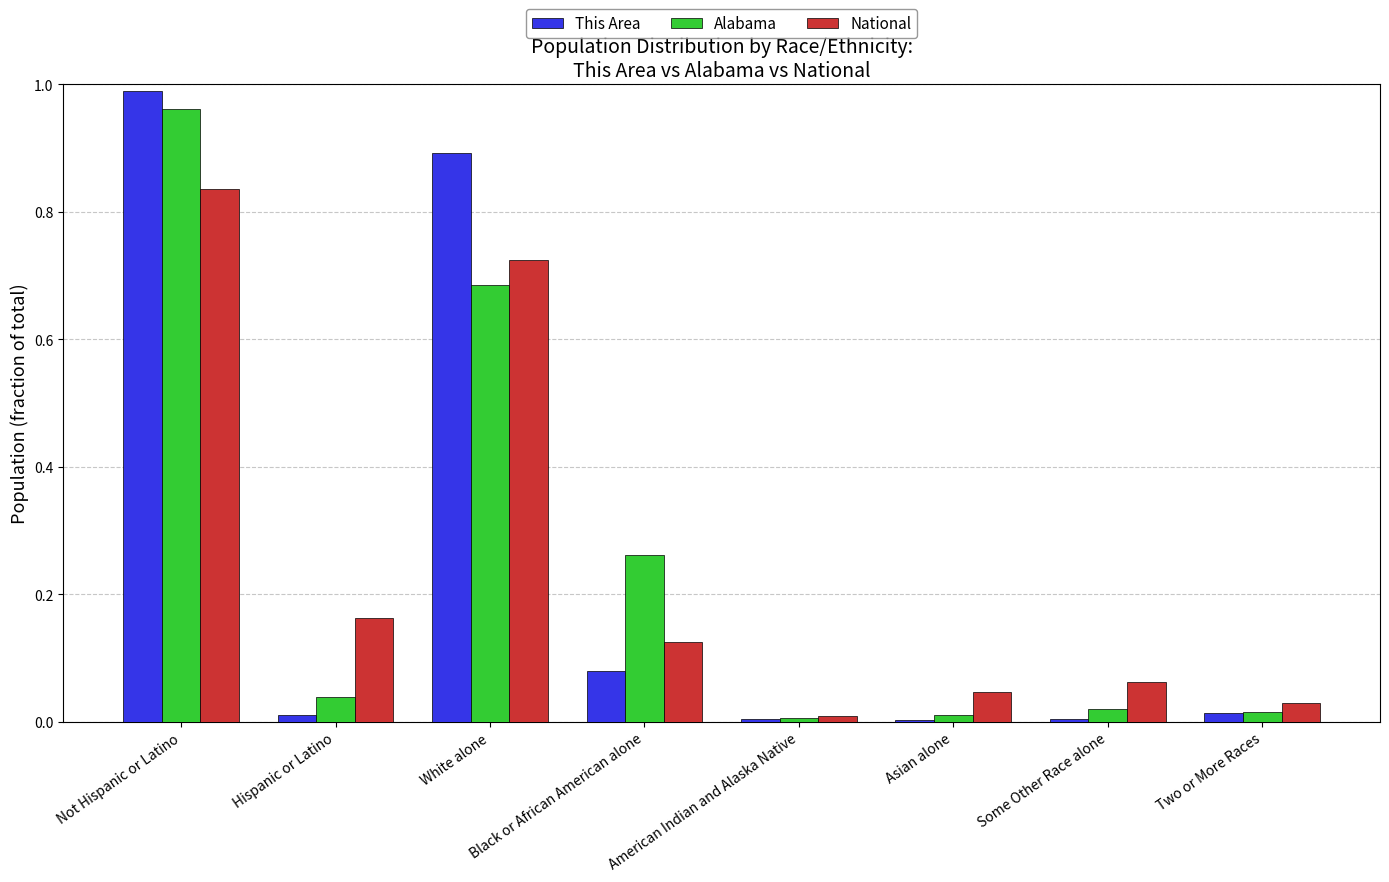

Which category has the highest value in the This Area series?

Not Hispanic or Latino